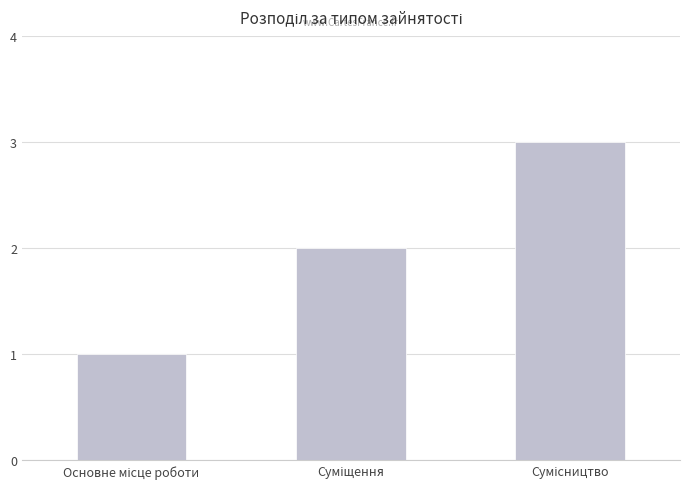

What is the sum of all values?

6